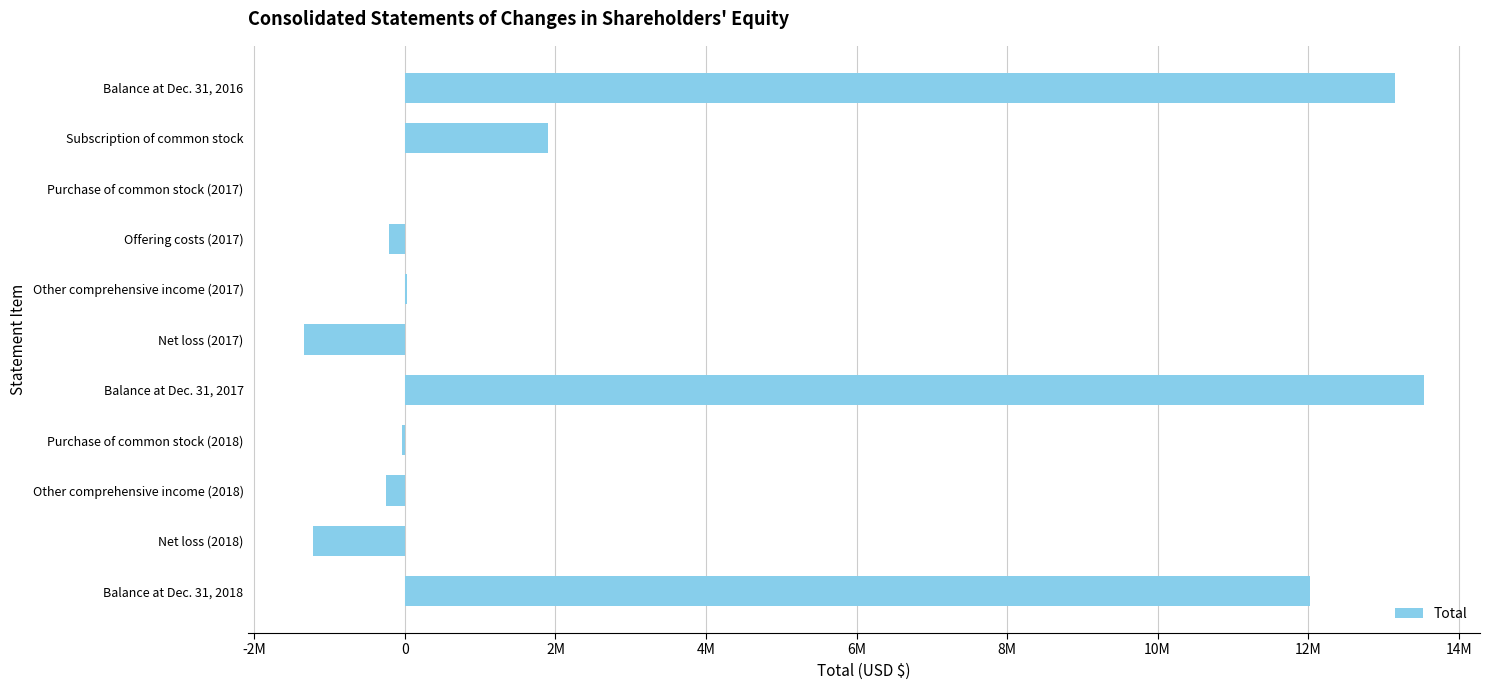

Are the bars horizontal?

Yes